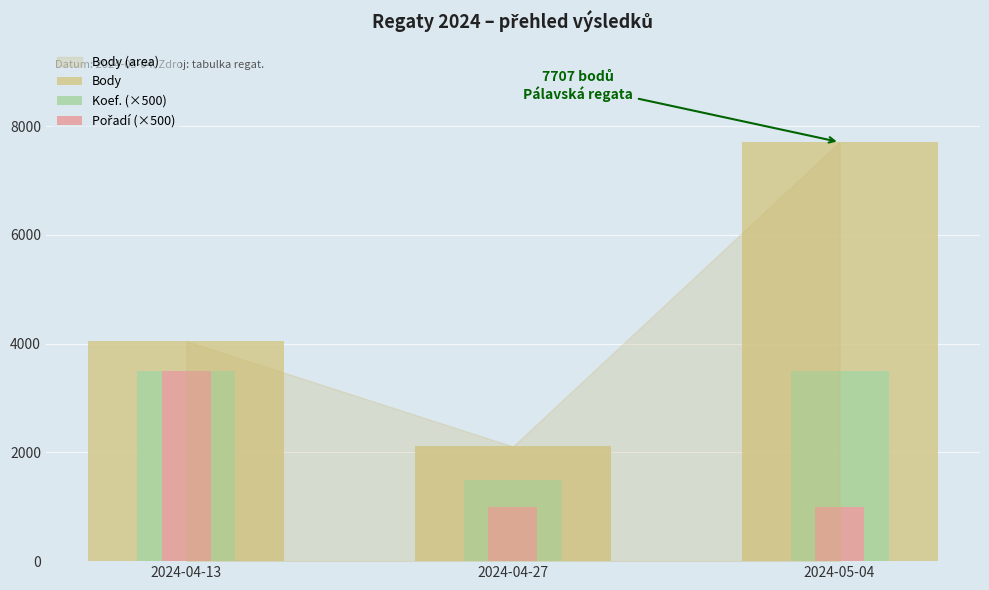

Reading left to right, transcribe all the data shown in this chart.

Body: 4047	2109	7707
Koef. (×500): 3500	1500	3500
Pořadí (×500): 3500	1000	1000